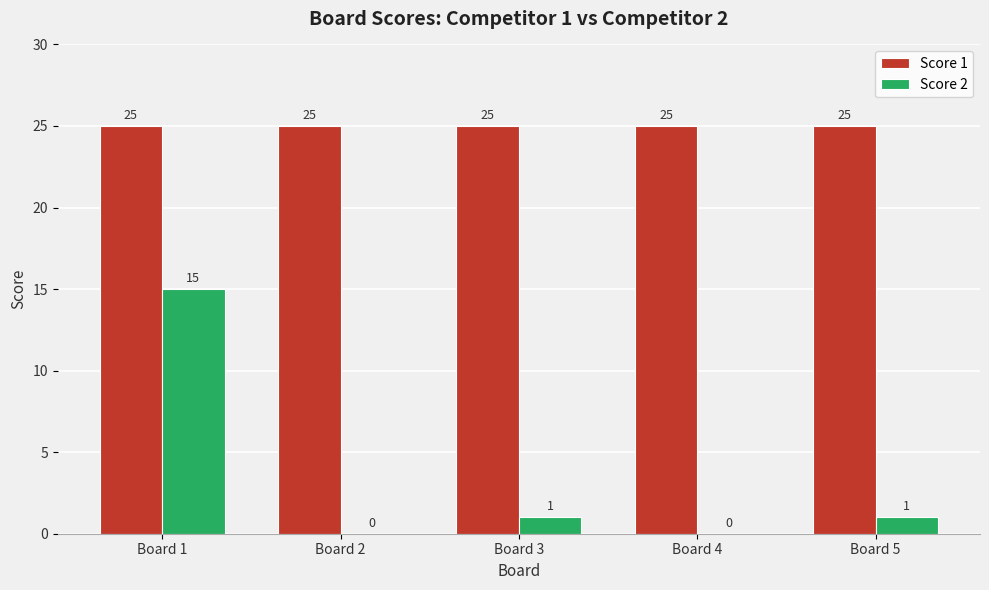

What is the highest value of the Score 1 series?

25